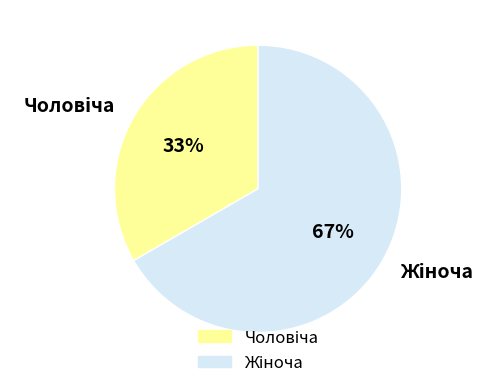

Does any single category account for the majority?

Yes